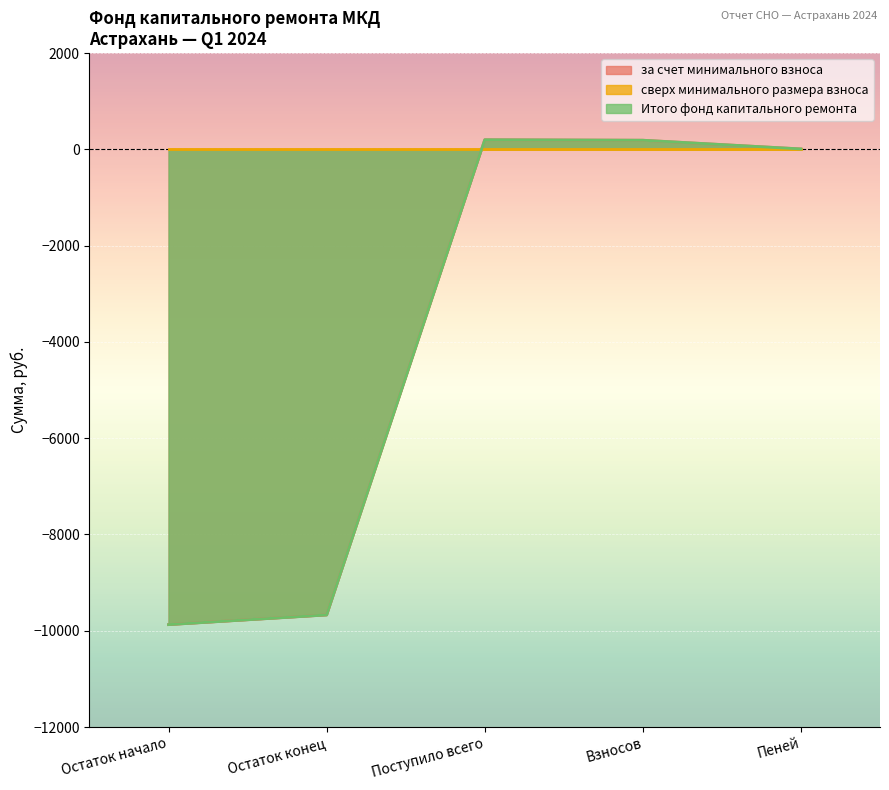

What is the smallest value displayed?

-9872.4